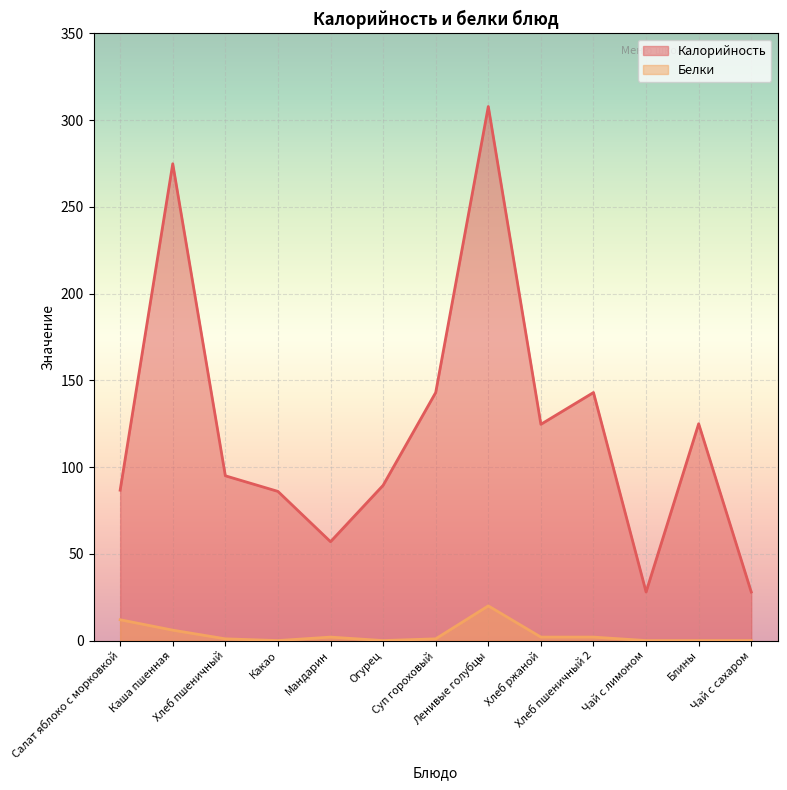

What is the difference between the Калорийность values at Какао and Хлеб ржаной?

38.7